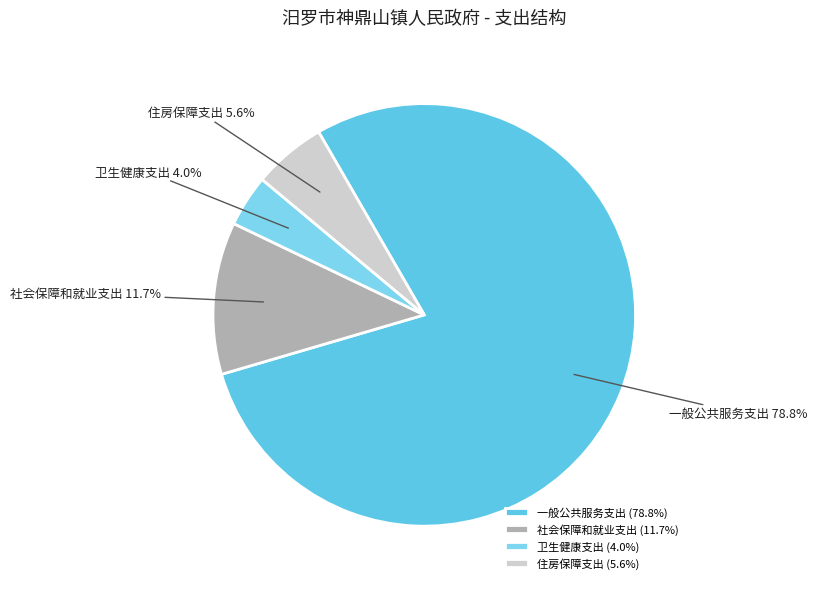

True or false: 住房保障支出 accounts for 13% of the total.

False